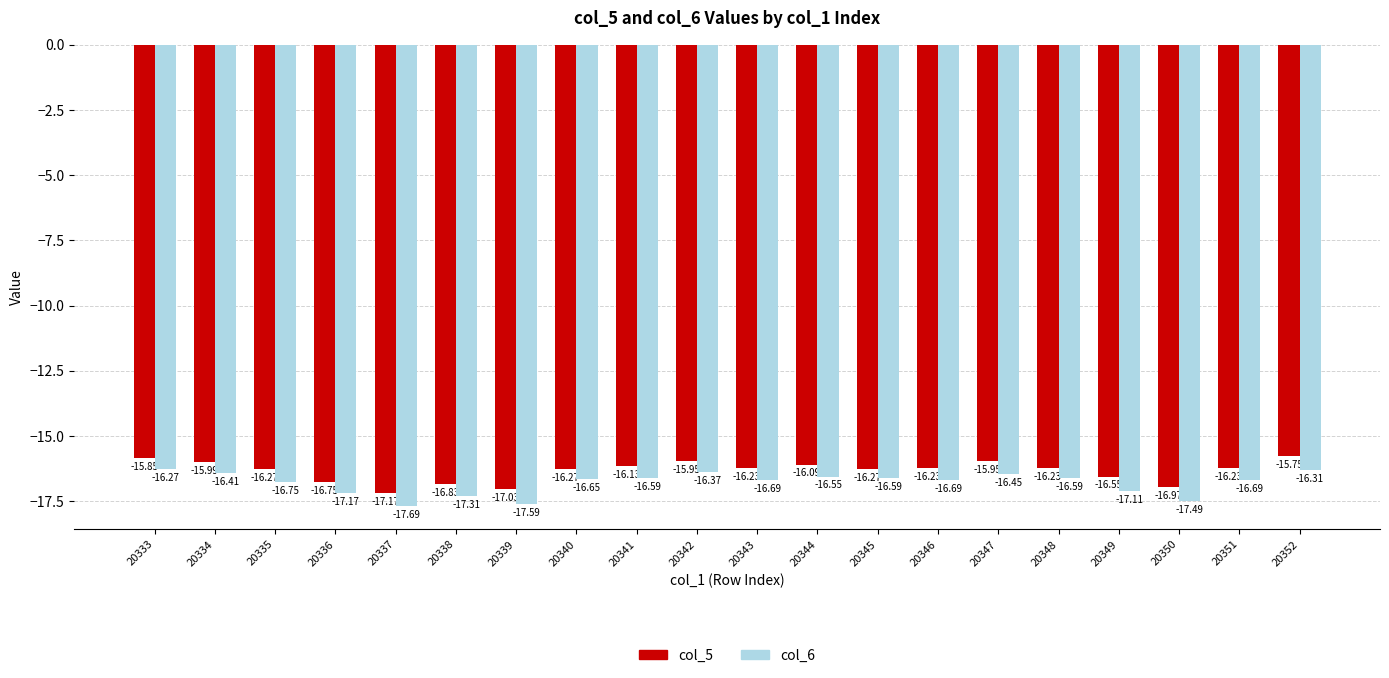

What is the value of the col_6 bar at the 15th from the left?

-16.4